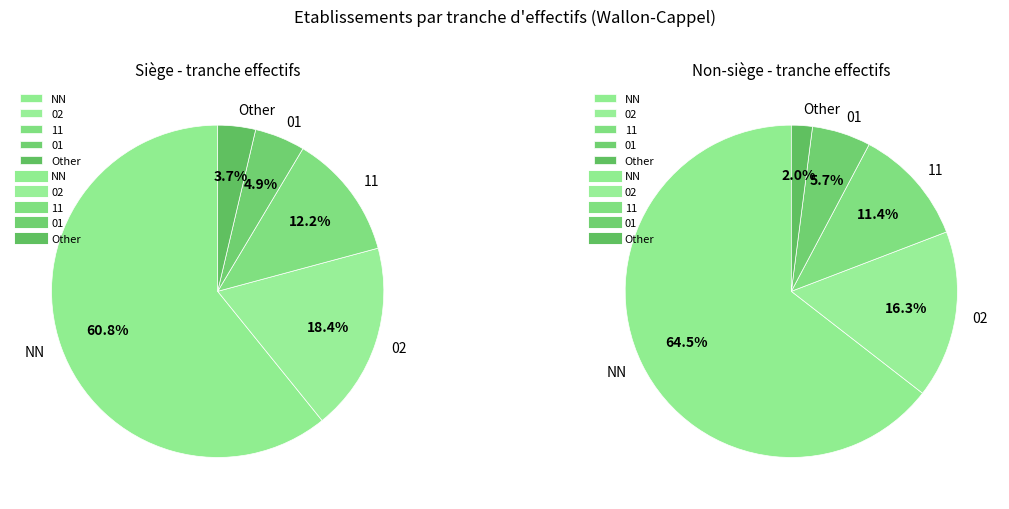

What is the change in value from 11 to Other?

-21